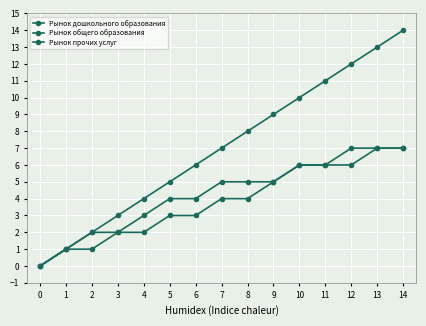

How many lines are shown in the chart?

3